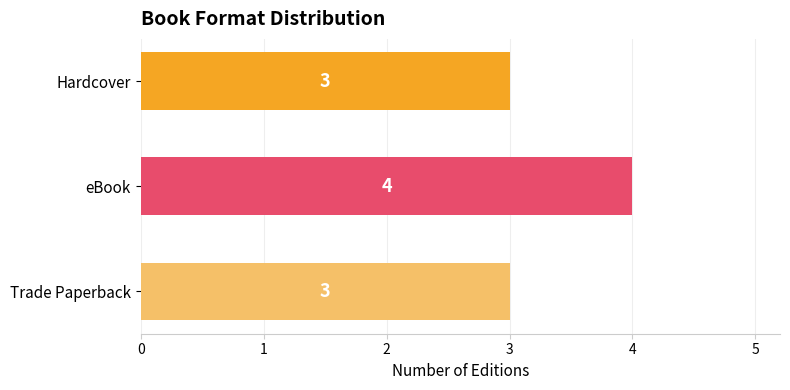

Reading top to bottom, list all the values displayed in this chart.

Hardcover=3	eBook=4	Trade Paperback=3